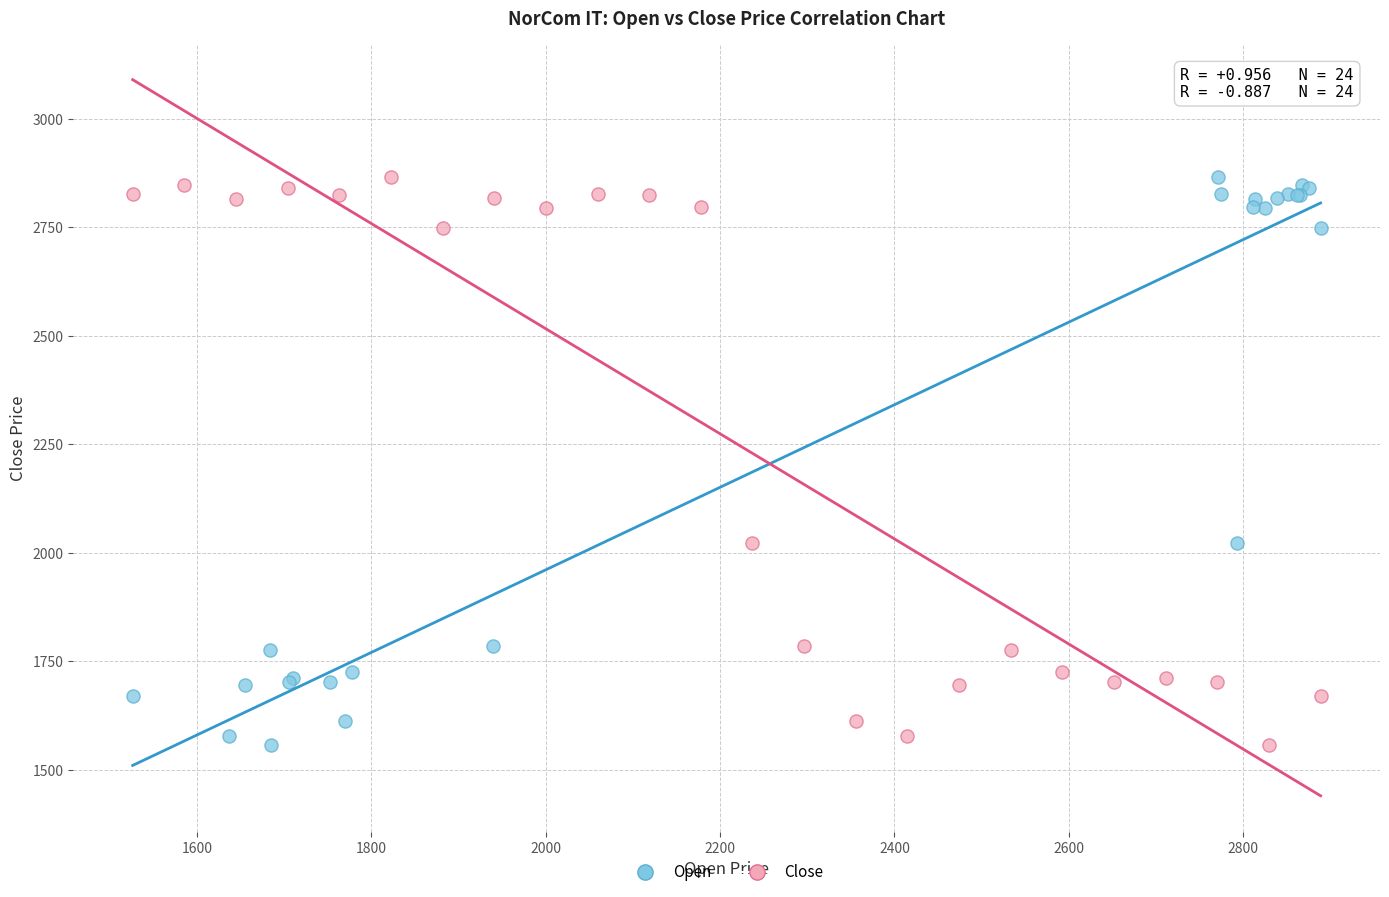

What are all the series names shown in the legend?

Open, Close